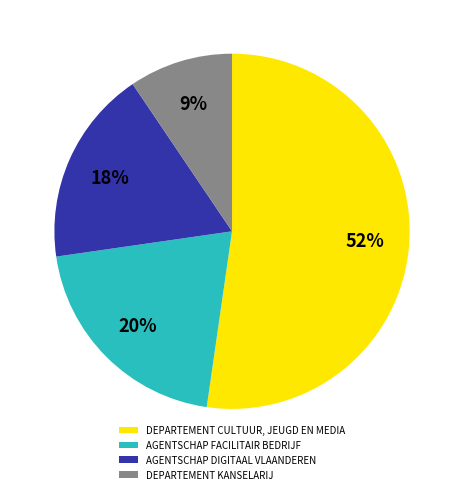

Which category has the biggest portion of the pie?

DEPARTEMENT CULTUUR, JEUGD EN MEDIA